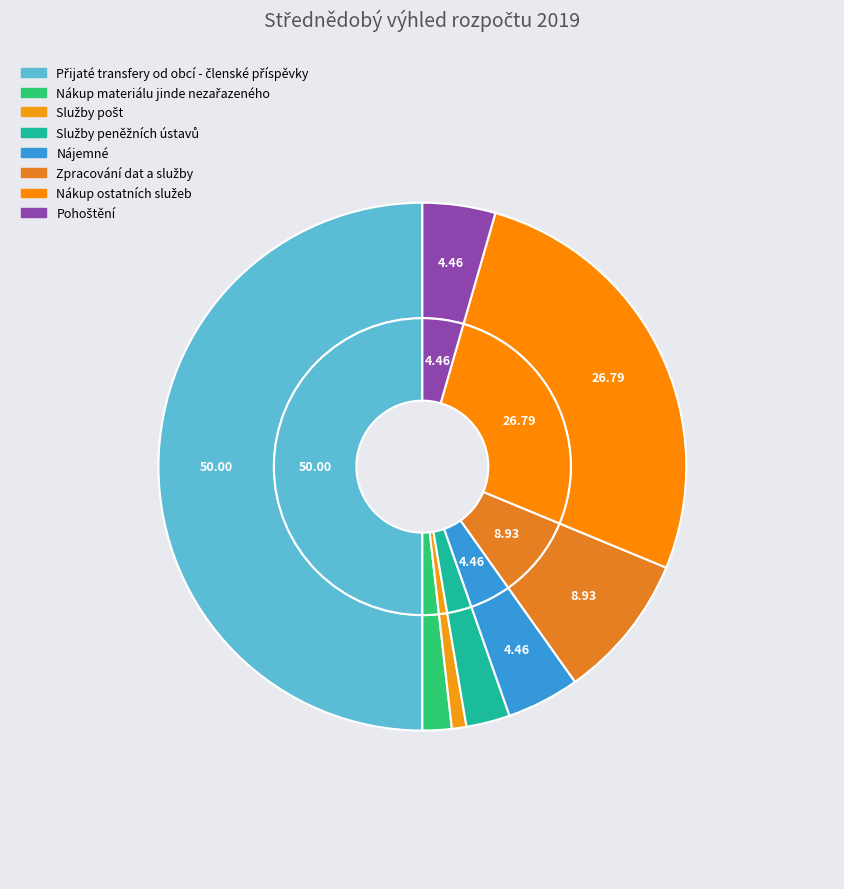

Is Zpracování dat a služby the majority of the pie?

No